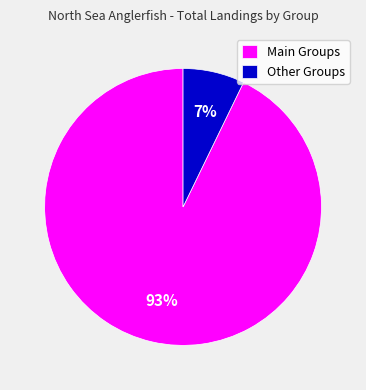

Count the number of slices in the pie.

2